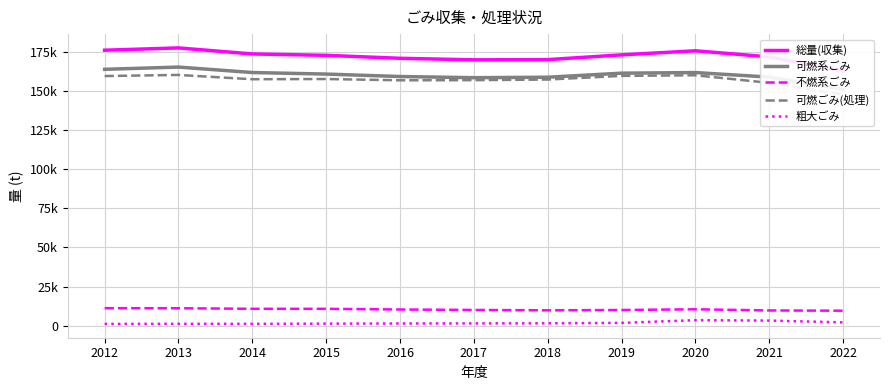

At which category is the sum across all series the highest?

2013